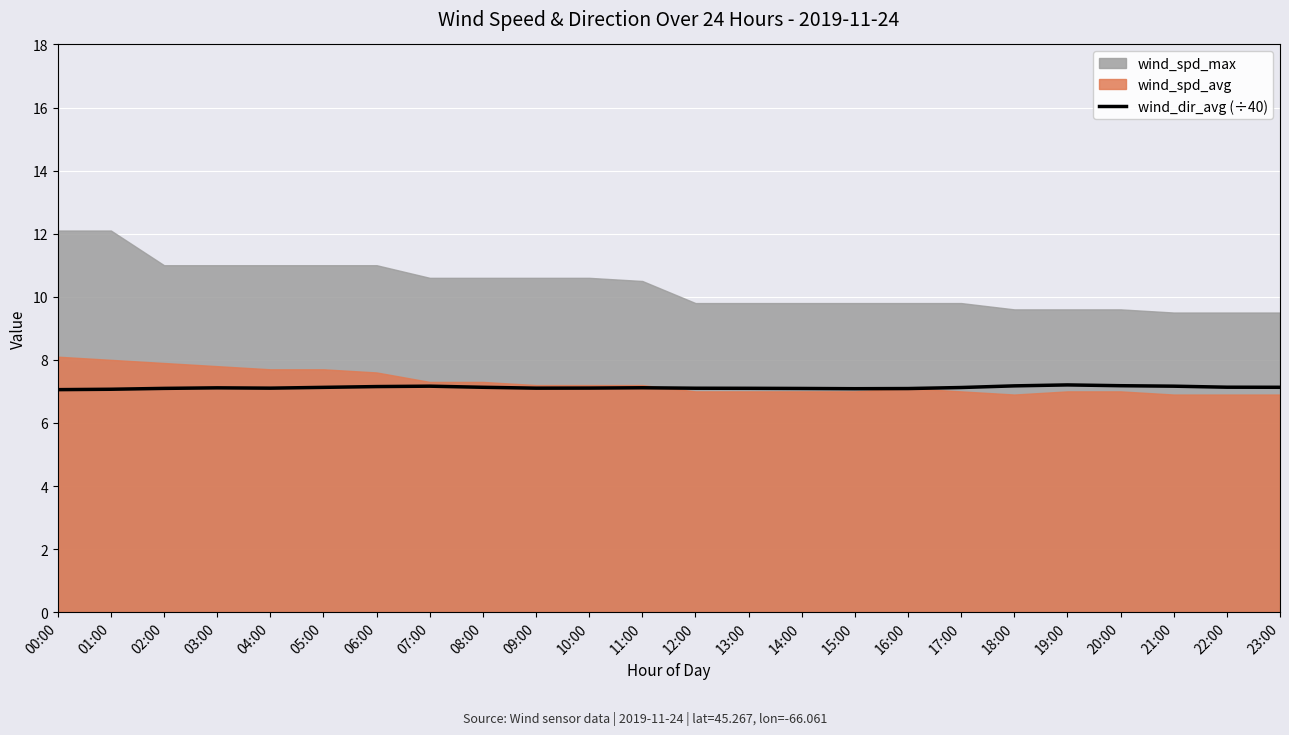

Reading left to right, what are all the values shown in this chart?

00:00=7.1	01:00=7.1	02:00=7.1	03:00=7.1	04:00=7.1	05:00=7.1	06:00=7.2	07:00=7.2	08:00=7.1	09:00=7.1	10:00=7.1	11:00=7.1	12:00=7.1	13:00=7.1	14:00=7.1	15:00=7.1	16:00=7.1	17:00=7.1	18:00=7.2	19:00=7.2	20:00=7.2	21:00=7.2	22:00=7.1	23:00=7.1